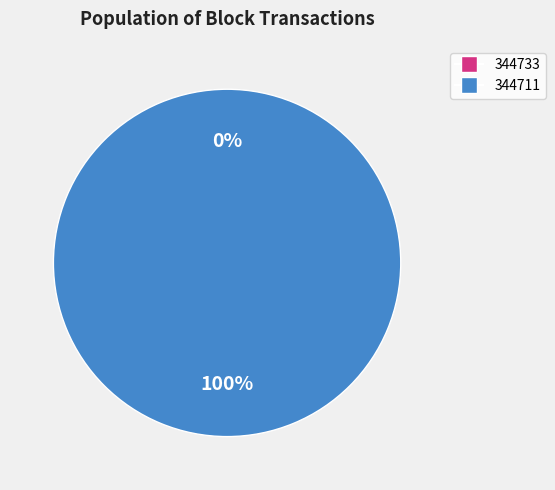

Which category has the biggest portion of the pie?

344711